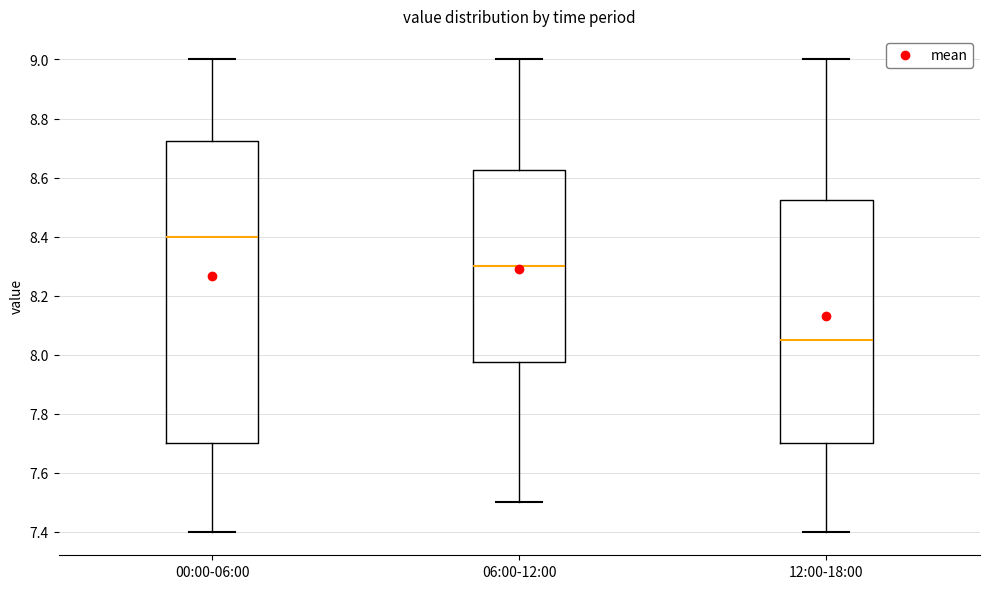

Reading left to right, read every box against the y-axis: the position of its median line, the range the box covers, and the ends of its whiskers. The values are not printed on the chart, so give them approximately, as read against the axis.

00:00-06:00: median 8.40, box 7.70 to 8.72, whiskers 7.40 to 9.00
06:00-12:00: median 8.30, box 7.98 to 8.62, whiskers 7.50 to 9.00
12:00-18:00: median 8.06, box 7.70 to 8.52, whiskers 7.40 to 9.00